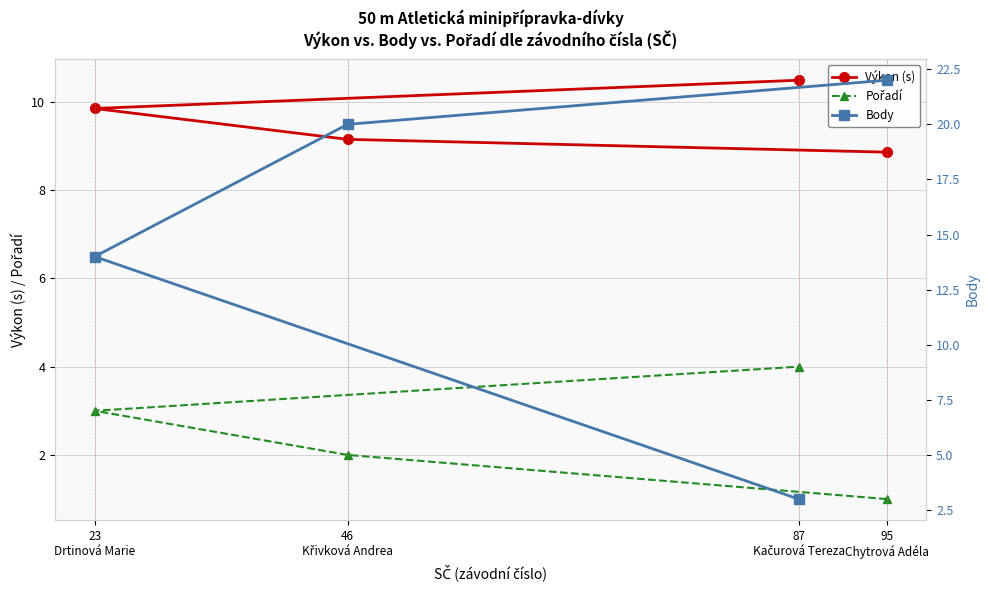

What position from the right is 87
Kačurová Tereza?

1